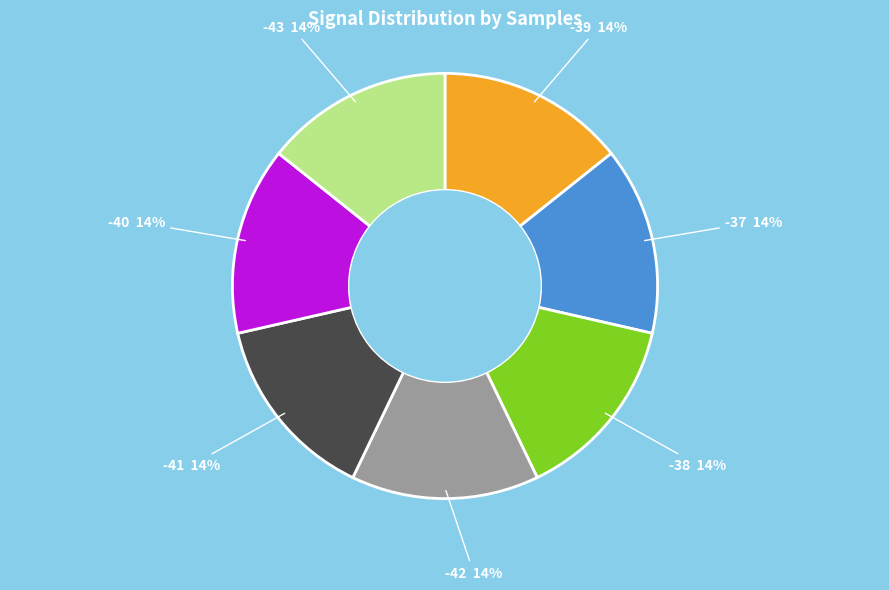

Does any single category account for the majority?

No